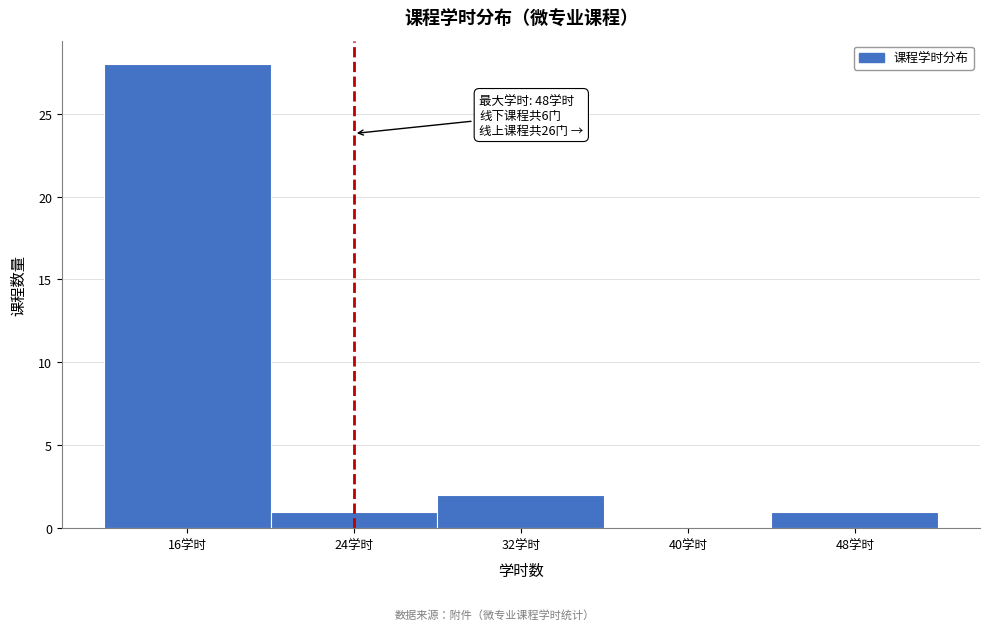

Which range on the x-axis has the tallest bar?

12 to 20